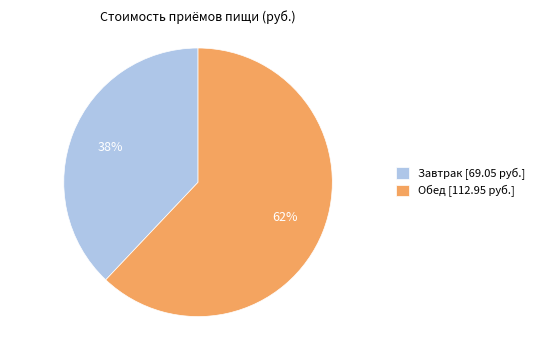

Is there a majority slice in this chart?

Yes